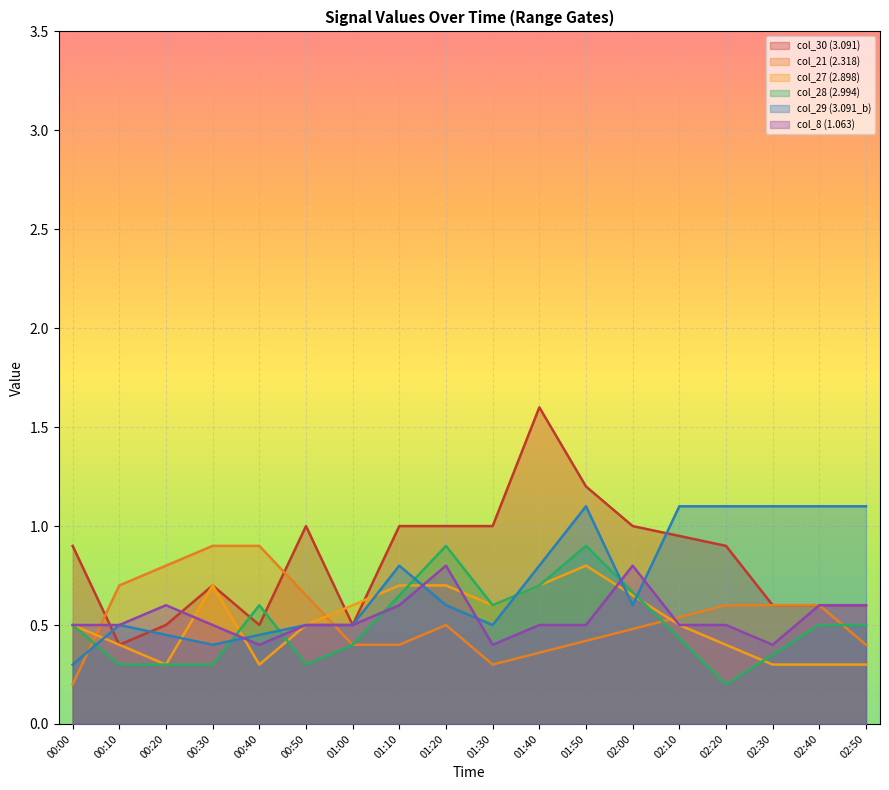

True or false: 2.898 and 2.318 intersect in this chart.

True